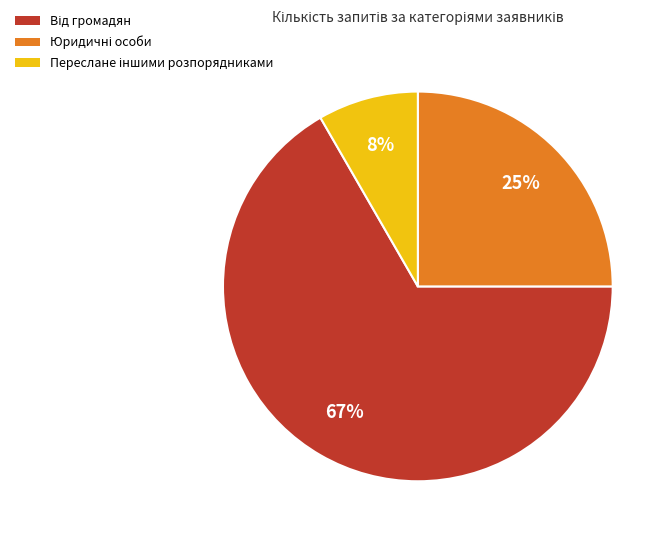

How many segments does this pie chart have?

3